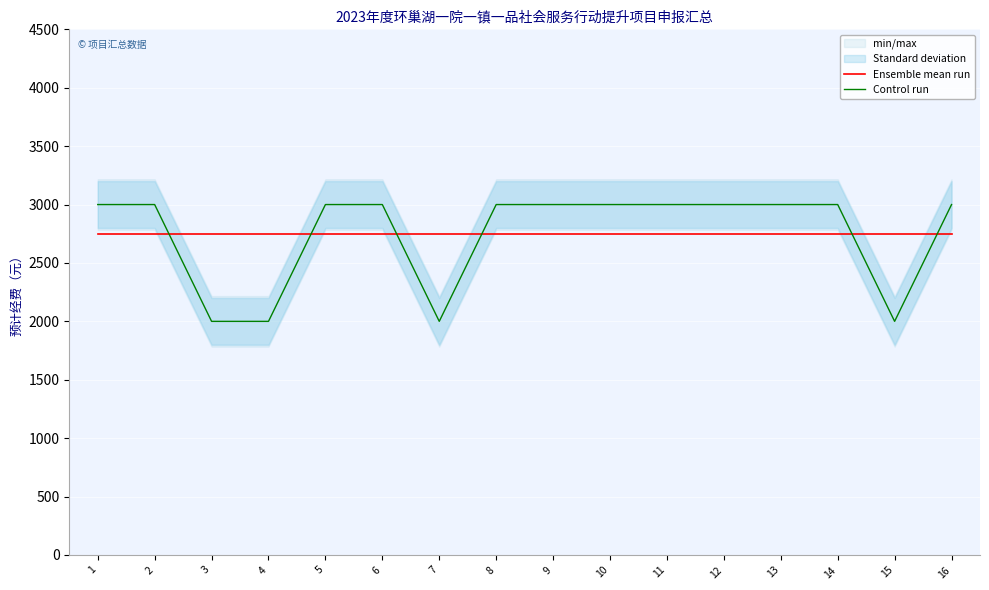

Which has a higher value, 6 or 16?

6